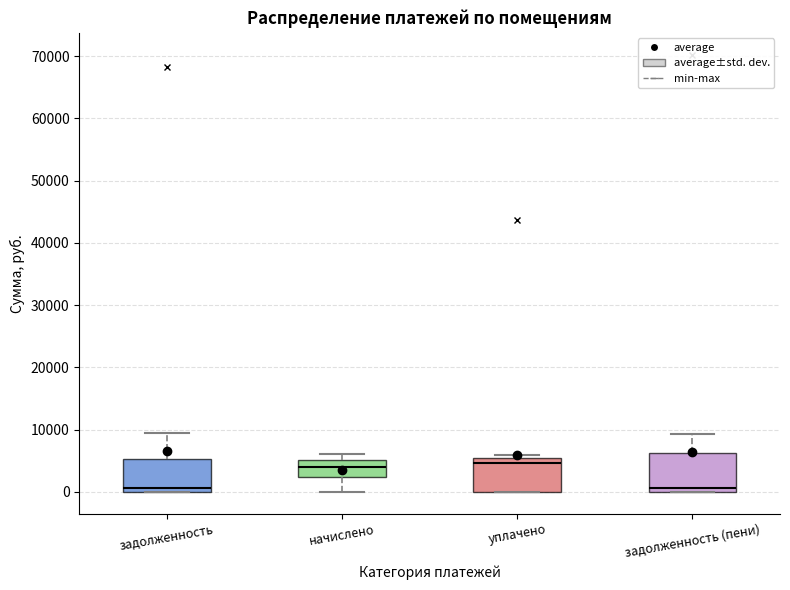

Reading left to right, transcribe this box plot: for each box, give where its median line is, the range the box spans, and where its two whiskers end, as read against the y-axis. The values are not printed on the chart, so give them approximately, as read against the axis.

задолженность: median 1000, box 0 to 5000, whiskers 0 to 9000
начислено: median 4000, box 2000 to 5000, whiskers 0 to 6000
уплачено: median 5000 (just below the box's upper edge), box 0 to 5000, whiskers 0 to 6000
задолженность (пени): median 1000, box 0 to 6000, whiskers 0 to 9000